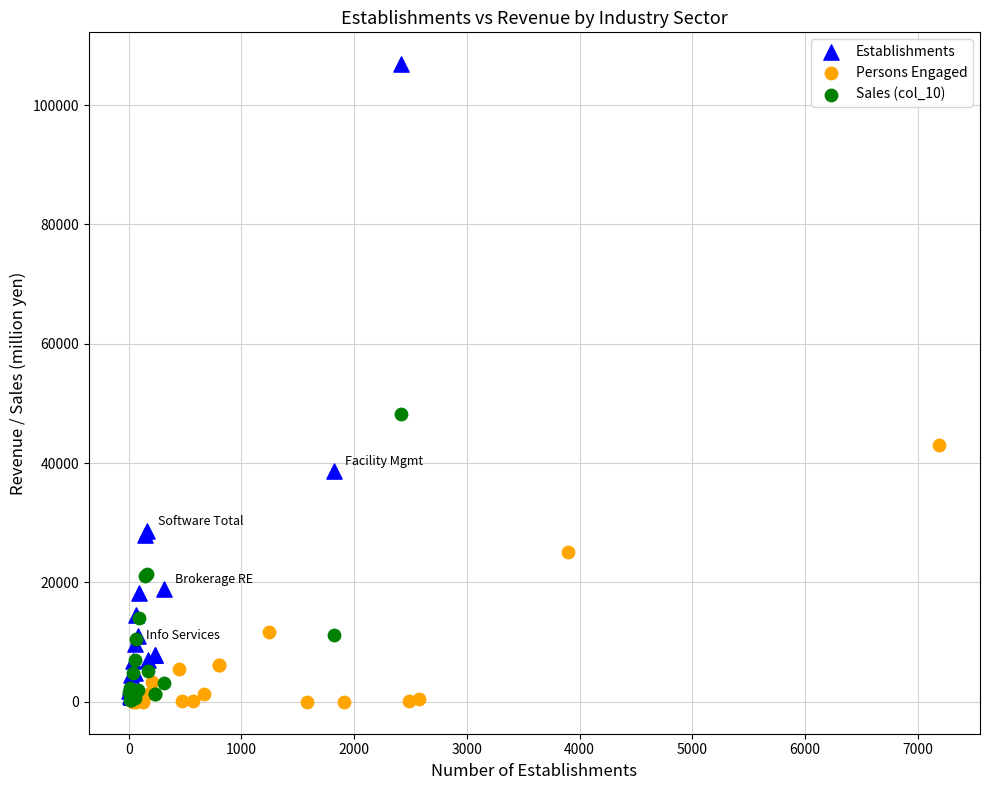

Which series contains the highest Y value?

Establishments